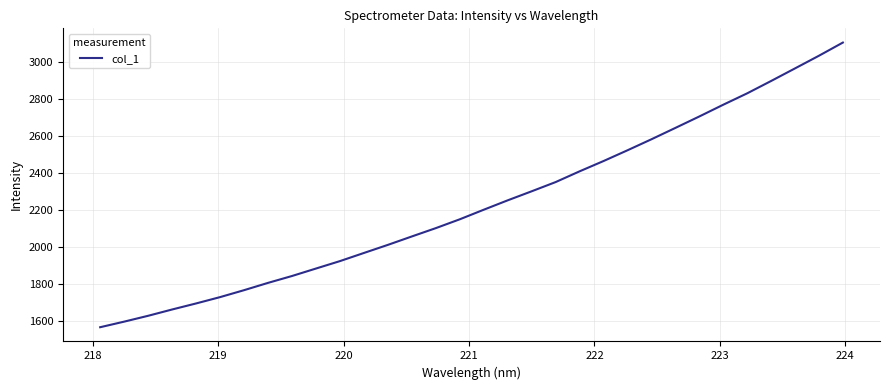

What is the difference between the maximum and minimum values?

1541.7